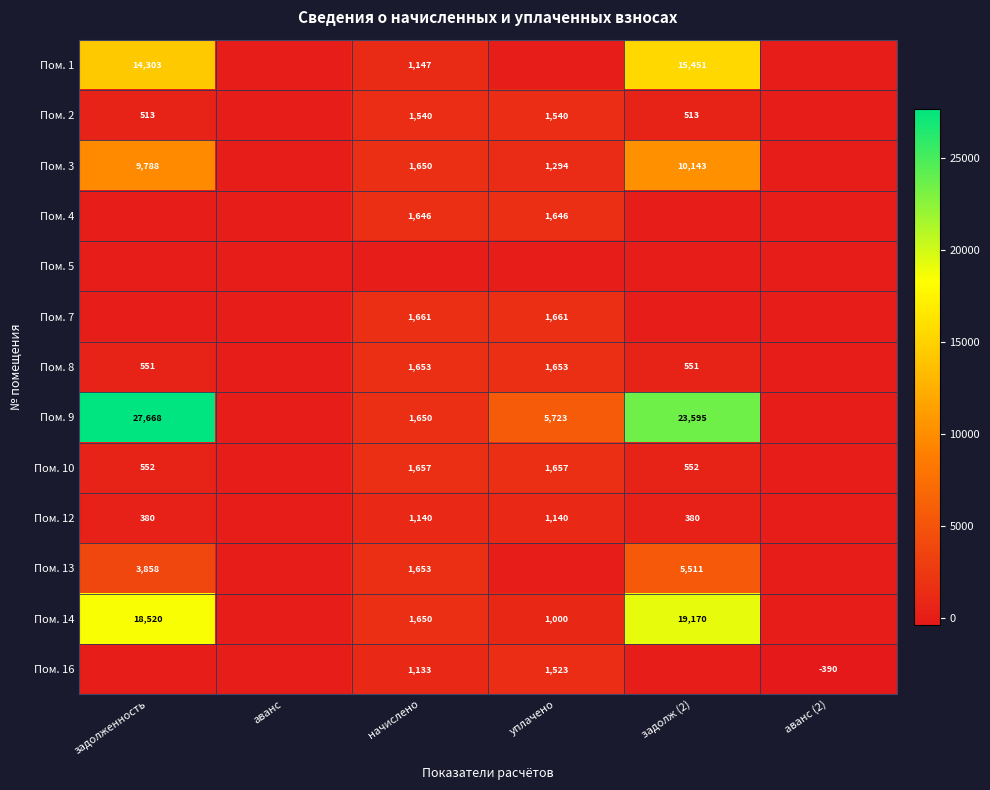

What is the difference between the highest and lowest values at уплачено?

5722.7